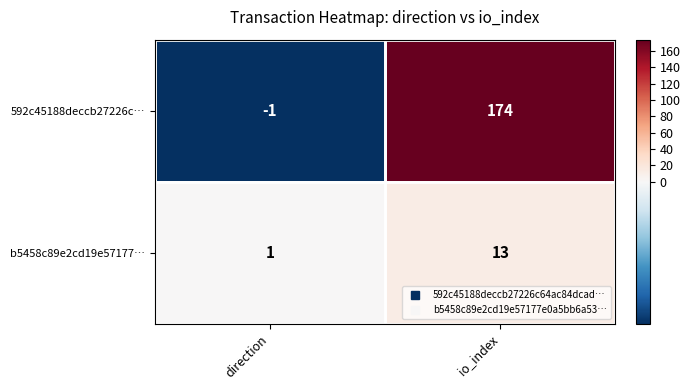

Reading left to right, list all the values displayed in this chart.

592c45188deccb27226c…: -1	174
b5458c89e2cd19e57177…: 1	13